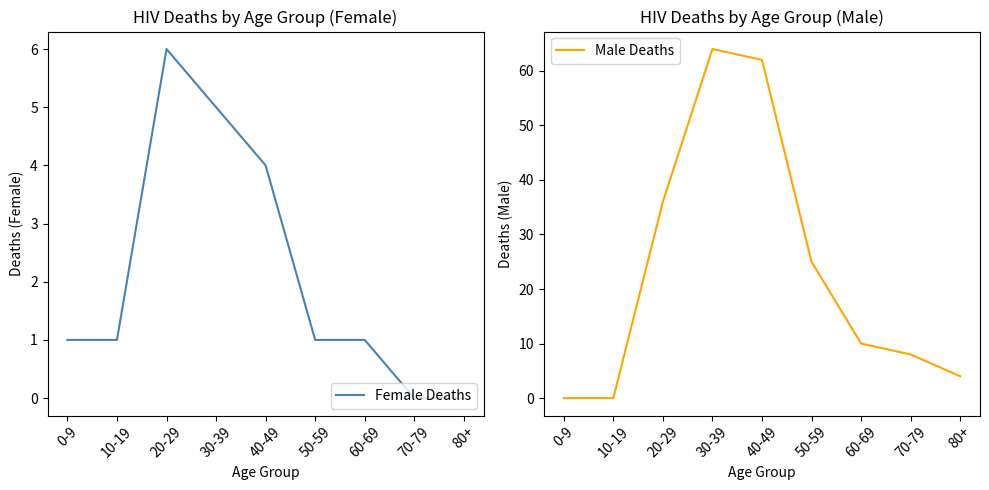

Which series has the widest spread of values?

Male Deaths